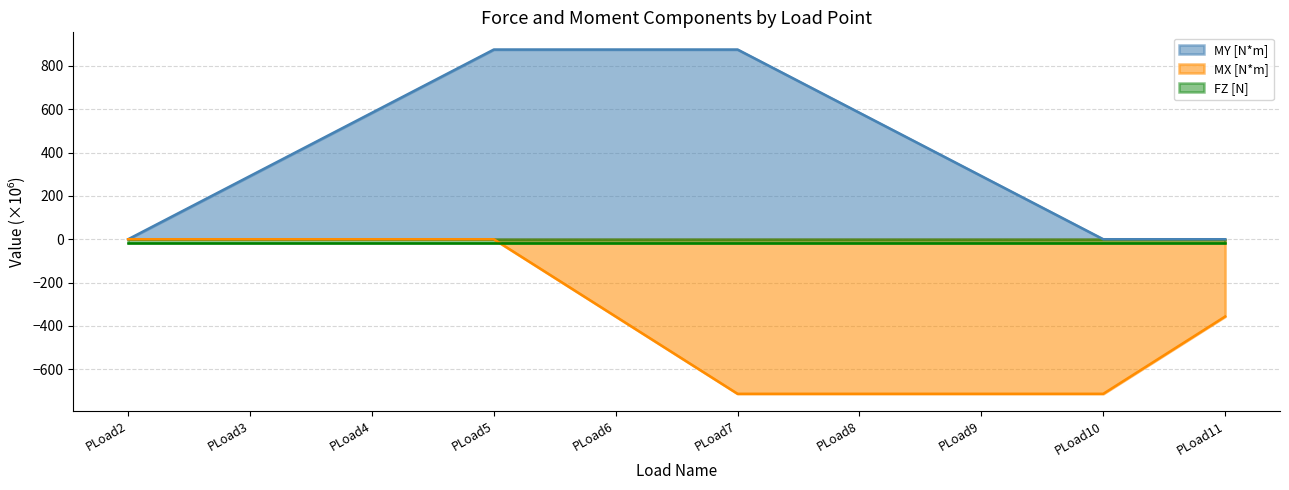

What is the minimum value shown in the chart?

-712.8